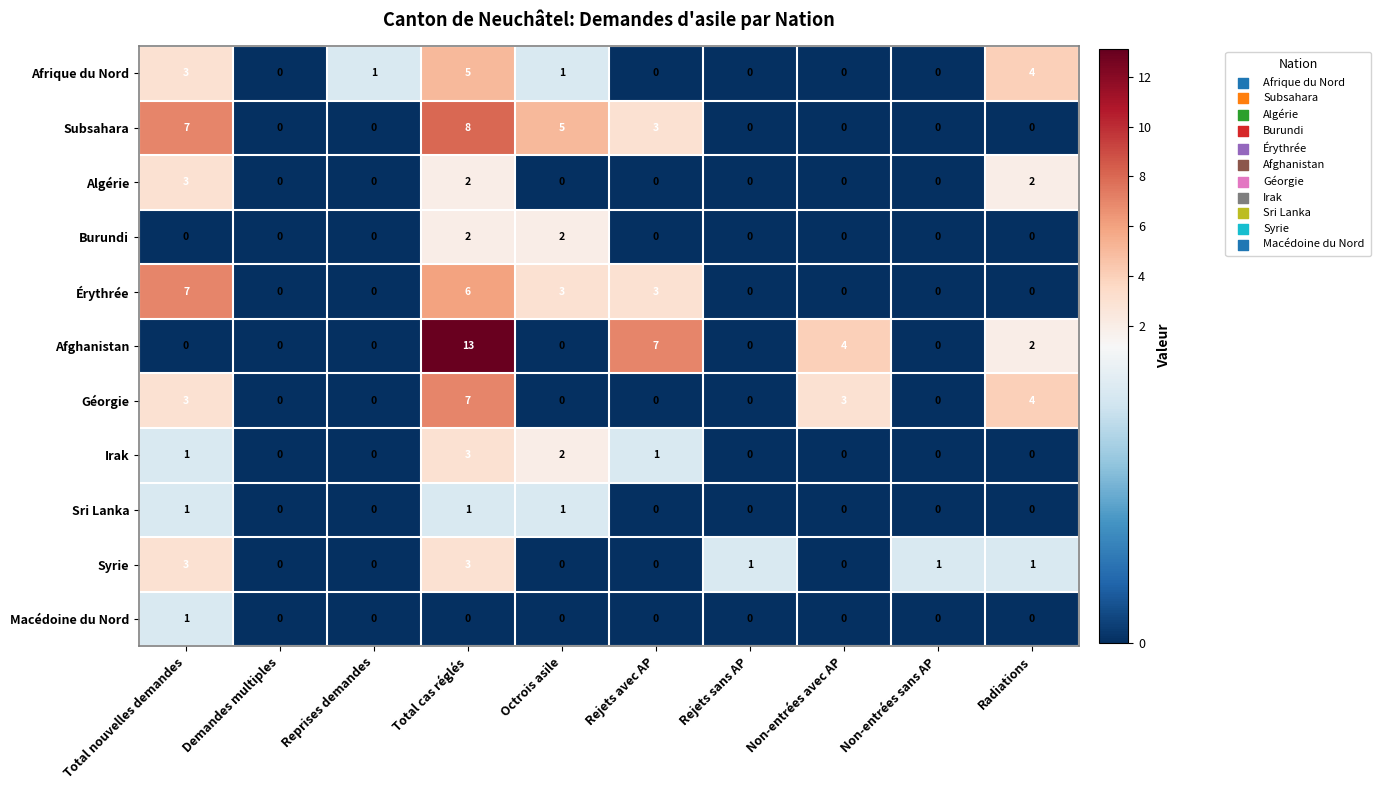

Count the Algérie values in the range 0 to 2.

9